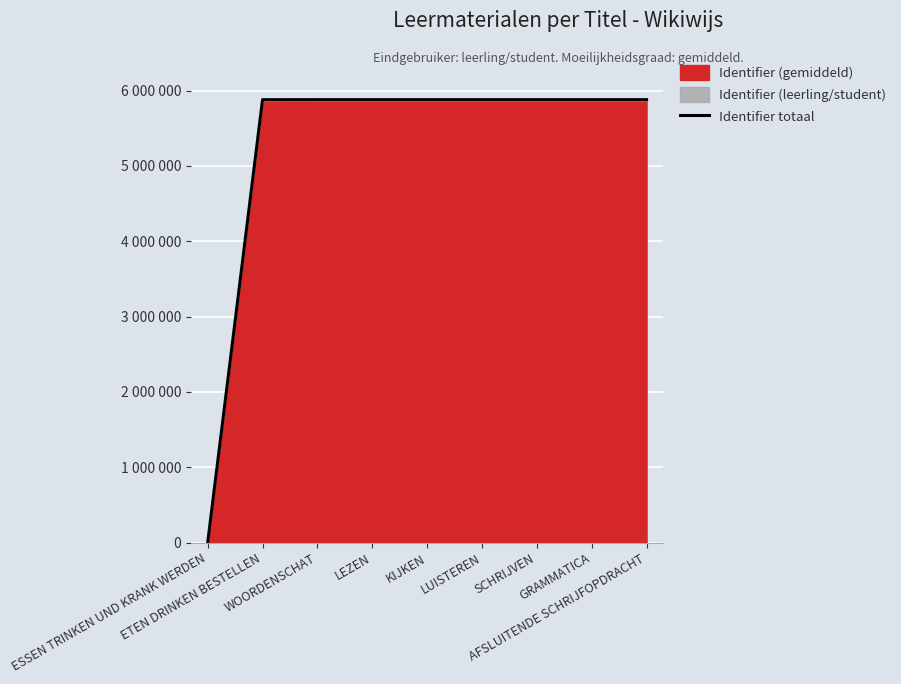

What is the change in value from ETEN DRINKEN BESTELLEN to WOORDENSCHAT?

+553.1